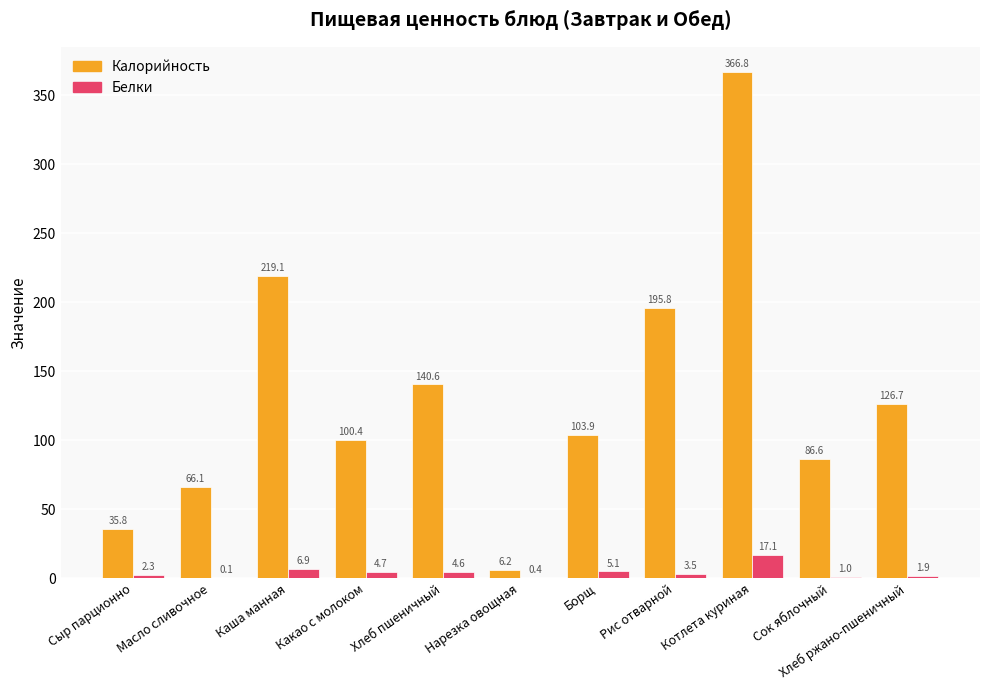

What is the maximum value for Белки?

17.1